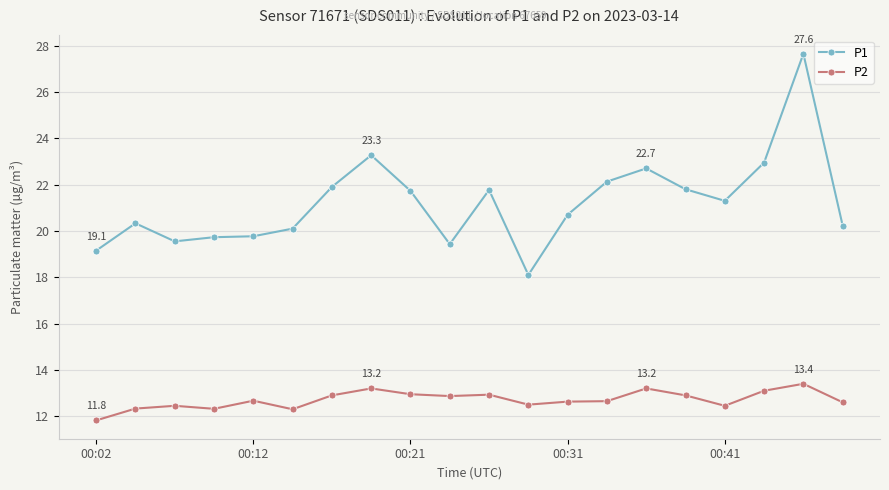

What is the lowest value of the P1 series?

18.1